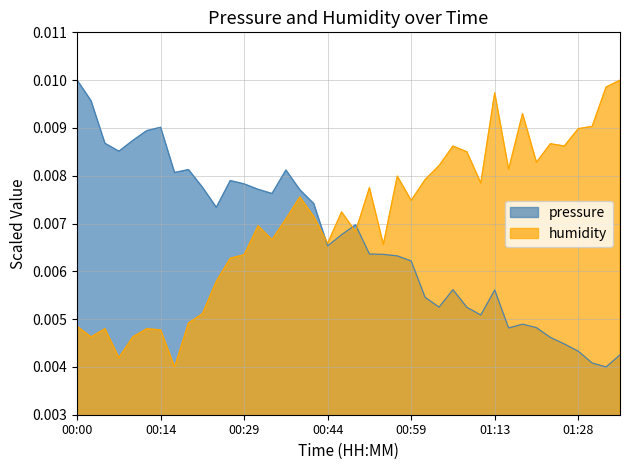

Does the chart display data point markers on the line(s)?

No